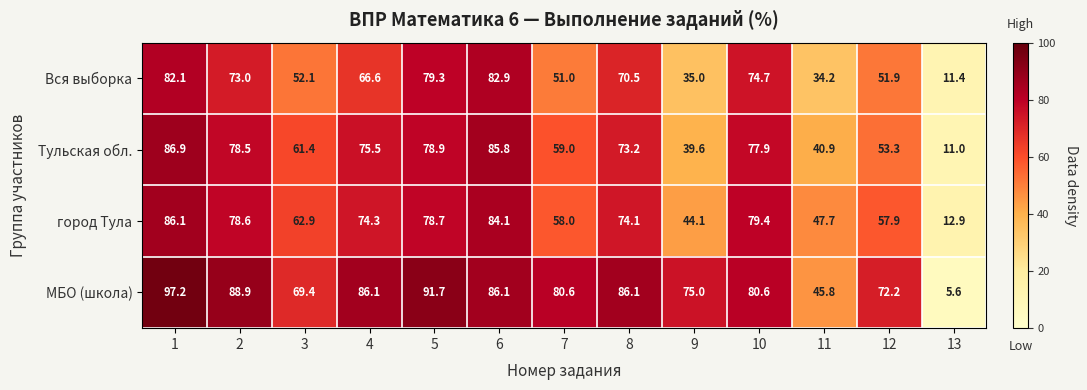

Rank the series by their maximum value, from highest to lowest.

МБО (школа), Тульская обл., город Тула, Вся выборка